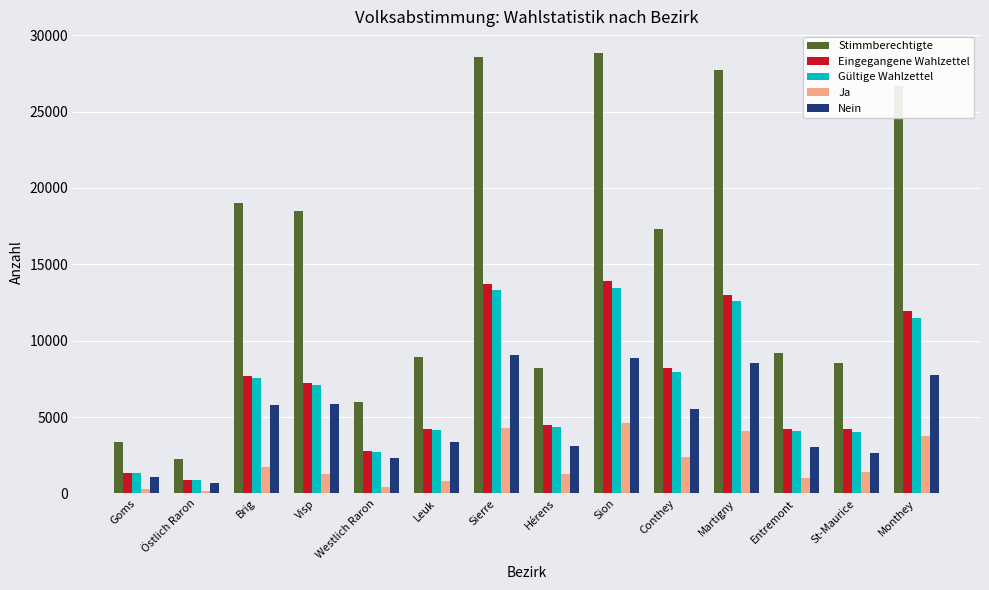

How many bars are there in total?

70